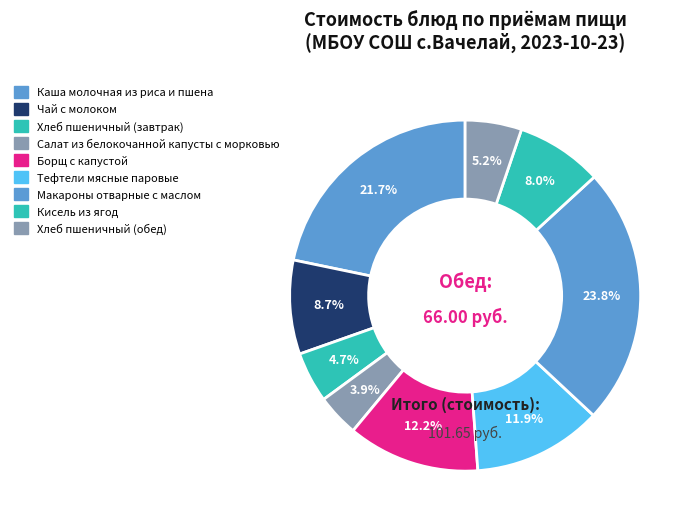

To the nearest percent, what percentage of the pie is Макароны отварные с маслом?

24%